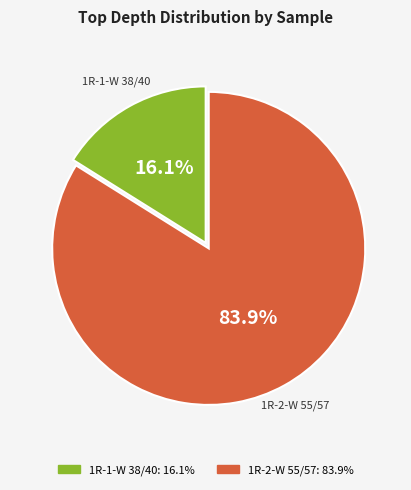

Does any single category account for the majority?

Yes